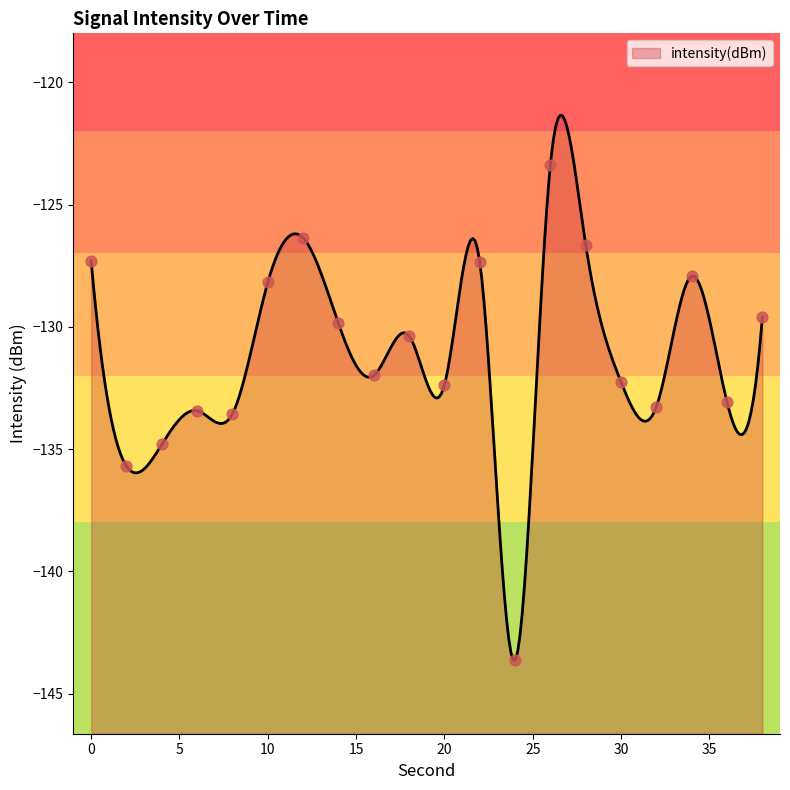

What is the change in value from 18 to 20?

-2.0